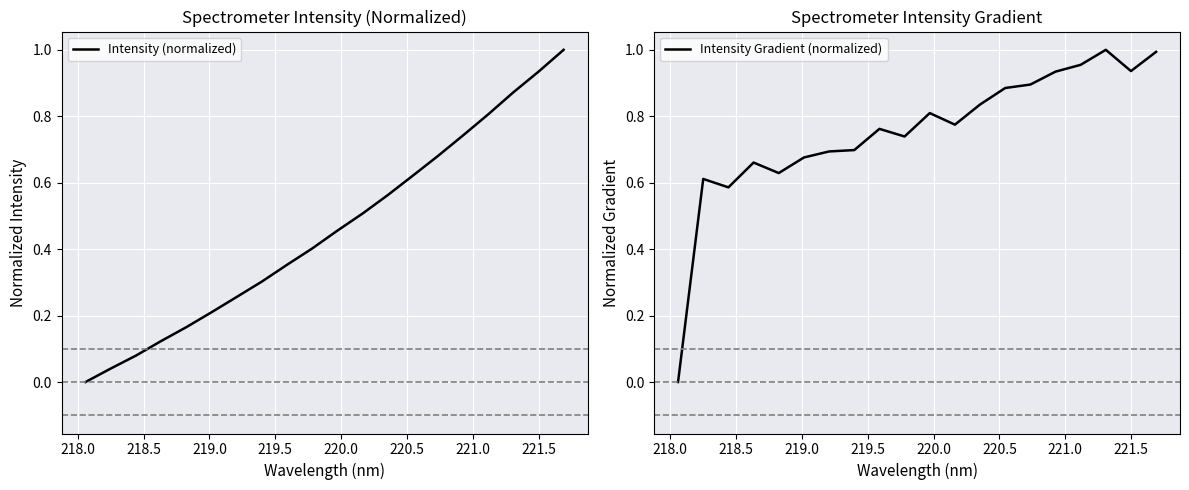

What is the highest value of the Intensity (normalized) series?

1.0